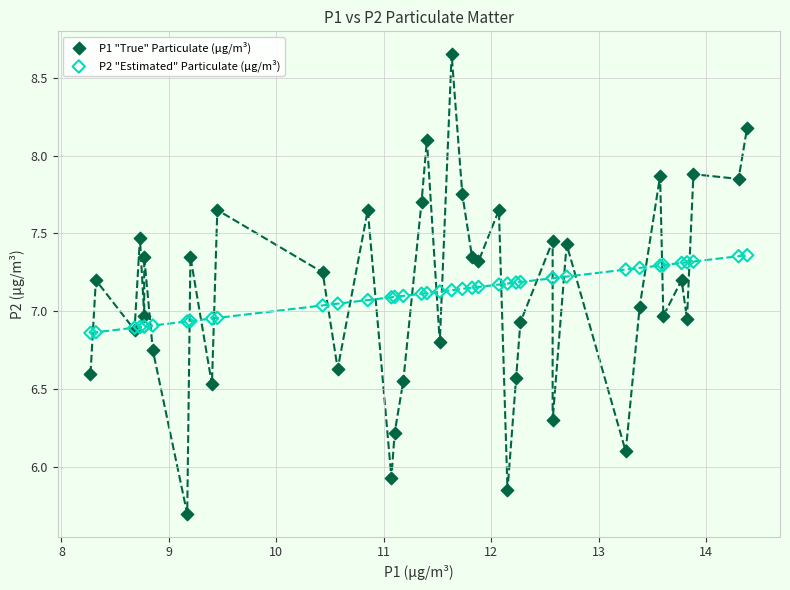

Which series has the largest Y range (max minus min)?

P1 "True" Particulate (μg/m³)